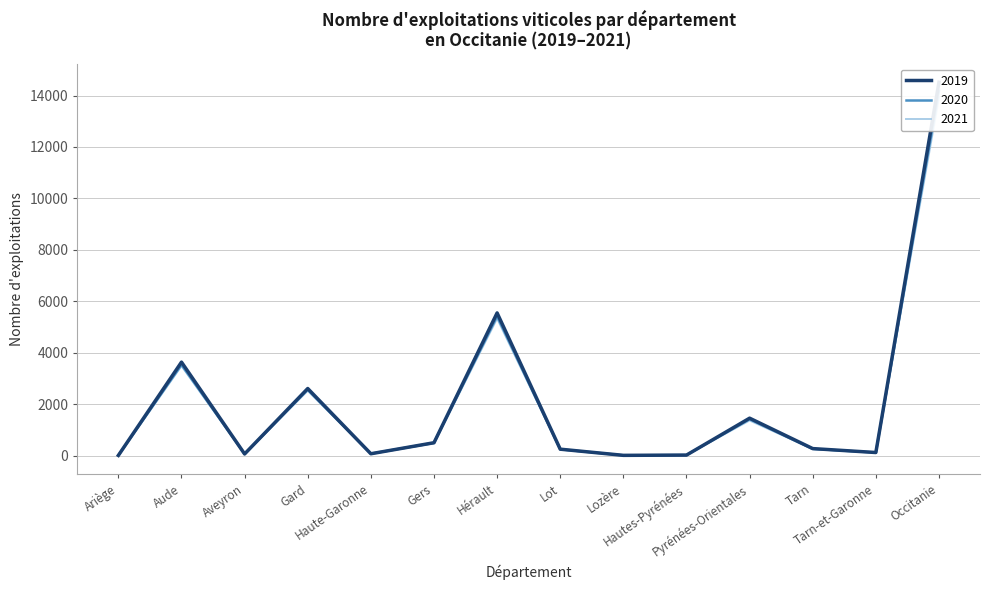

What is the maximum value shown in the chart?

14516